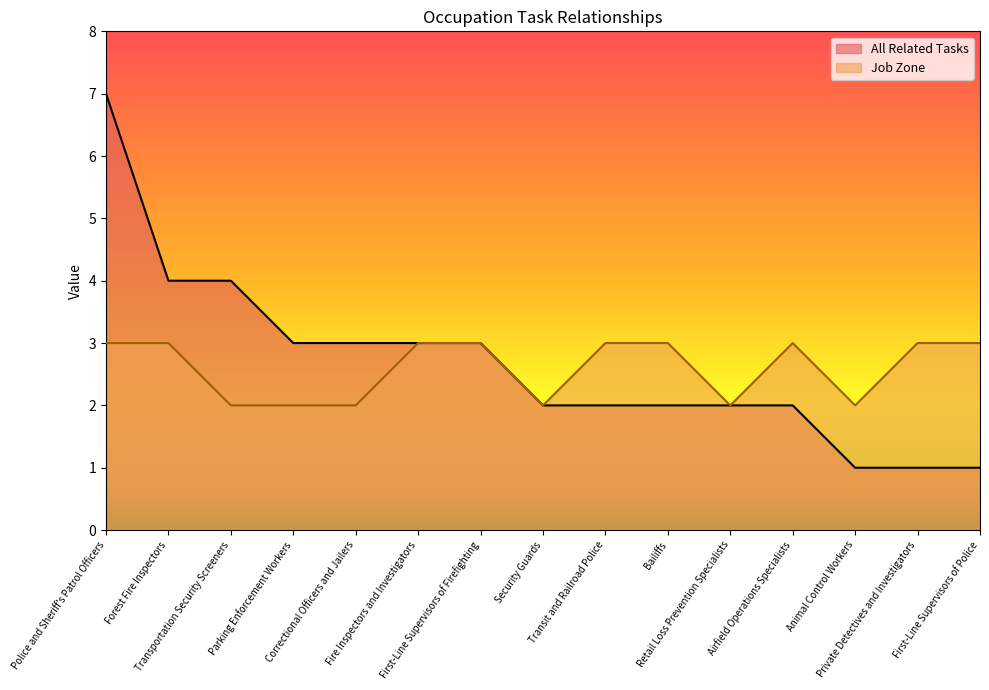

Does the chart have visible grid lines?

No